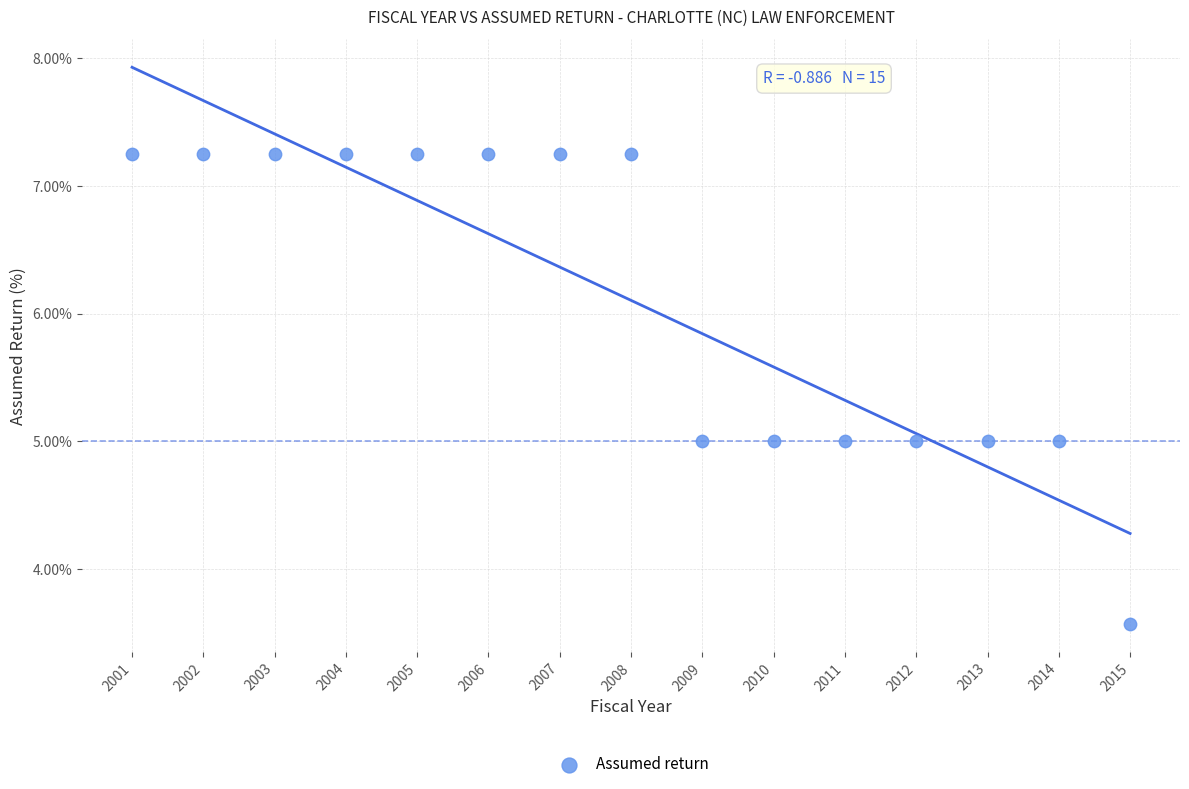

What is the range of Y values (max minus min)?

3.7